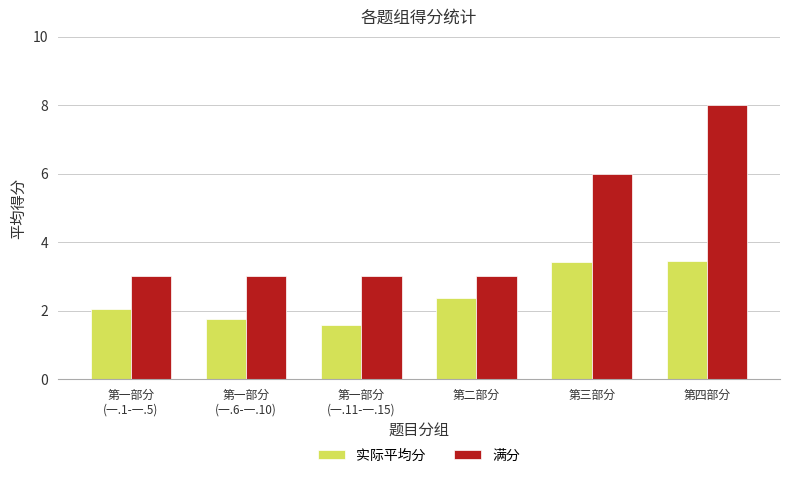

Is the value of 满分 at 第一部分
(一.6-一.10) greater than the value of 实际平均分 at 第四部分?

No